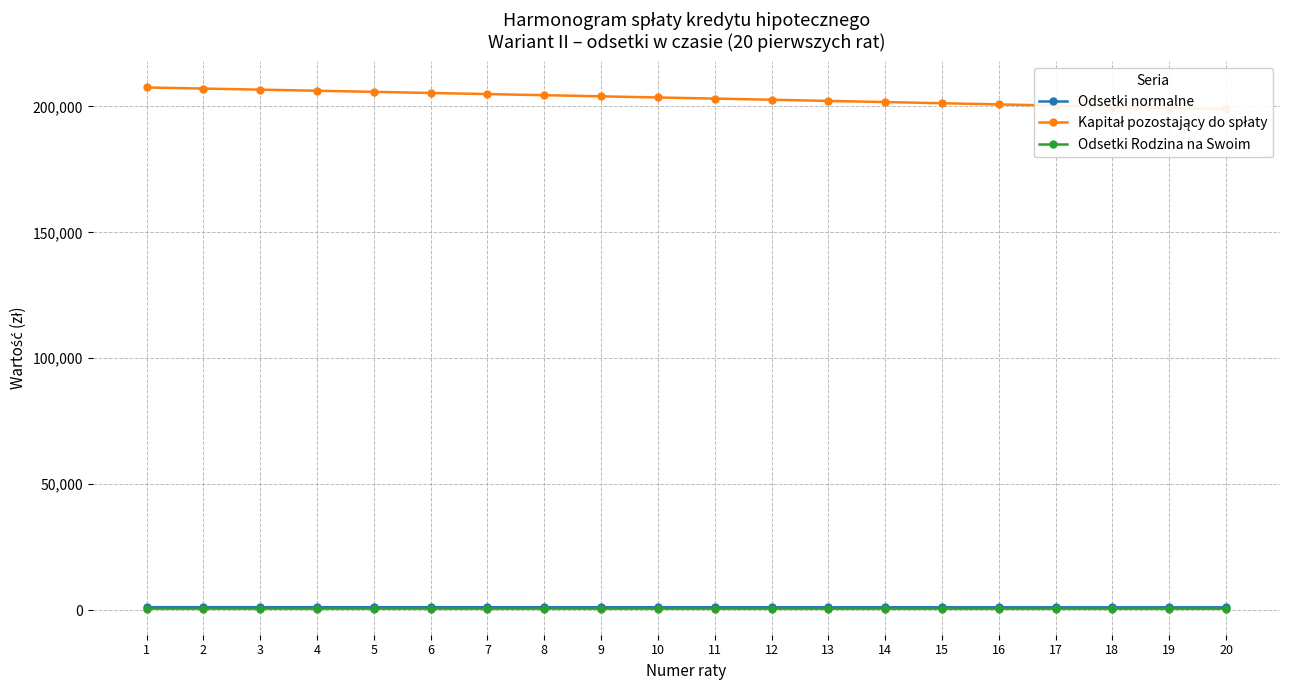

Is this an area chart (filled region under the line)?

No